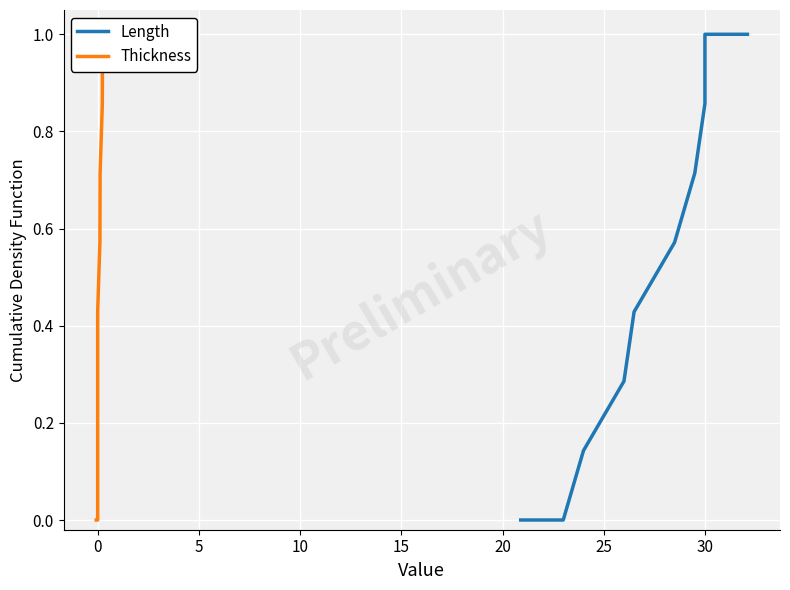

What is the average value of the Thickness series?

0.5